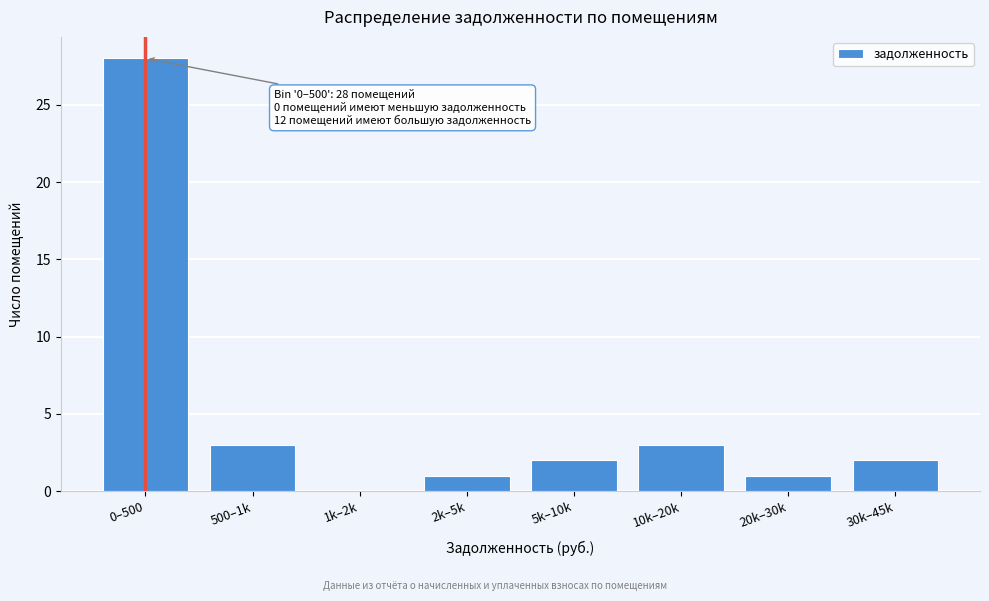

Reading right to left, transcribe all the data shown in this chart.

30k–45k=2	20k–30k=1	10k–20k=3	5k–10k=2	2k–5k=1	1k–2k=0	500–1k=3	0–500=28